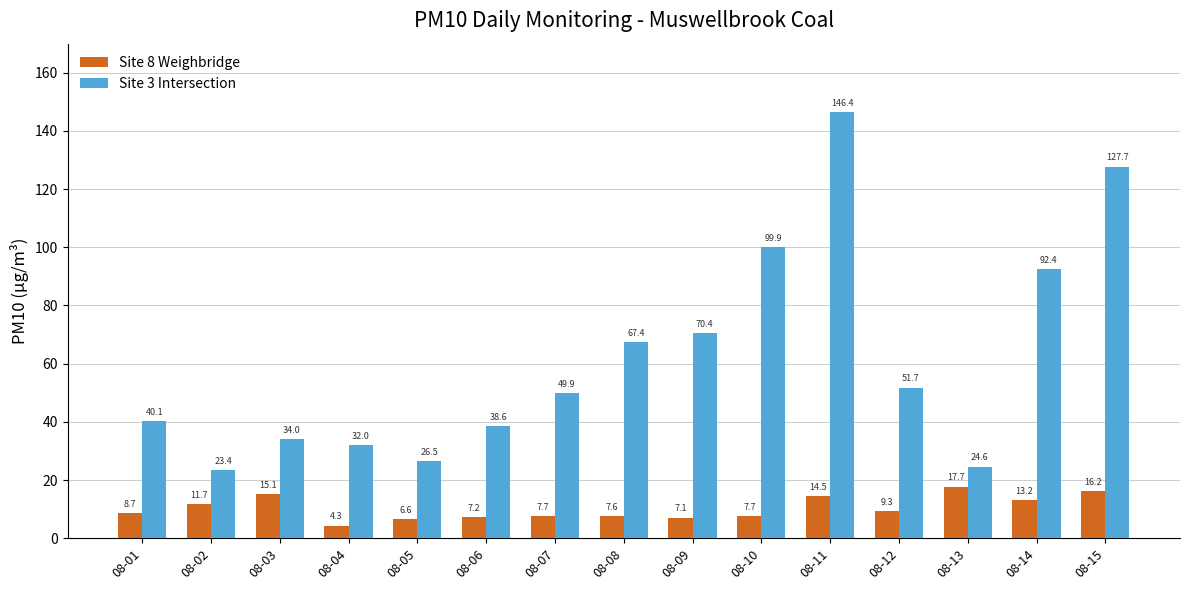

At which label is Site 3 Intersection closest to 84?

08-14